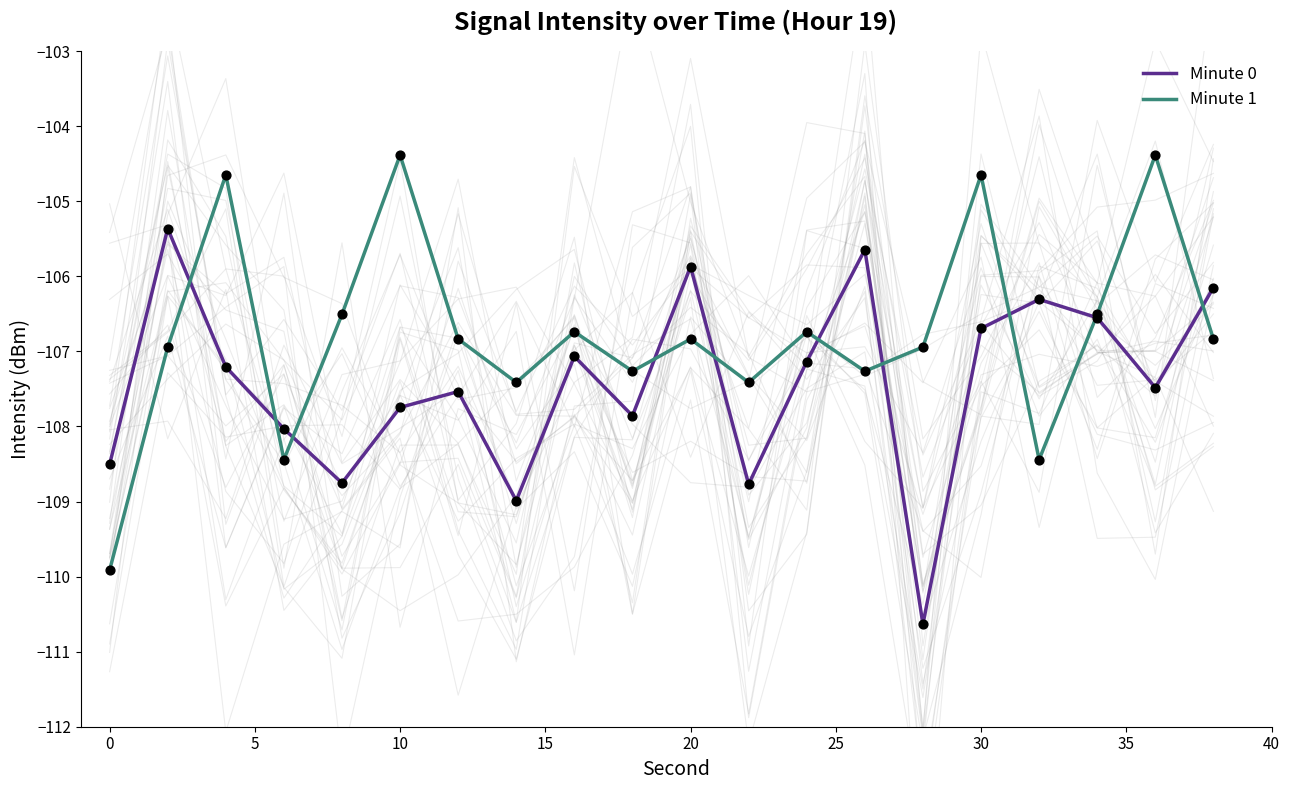

Which series has the widest spread of Y values?

Minute 1